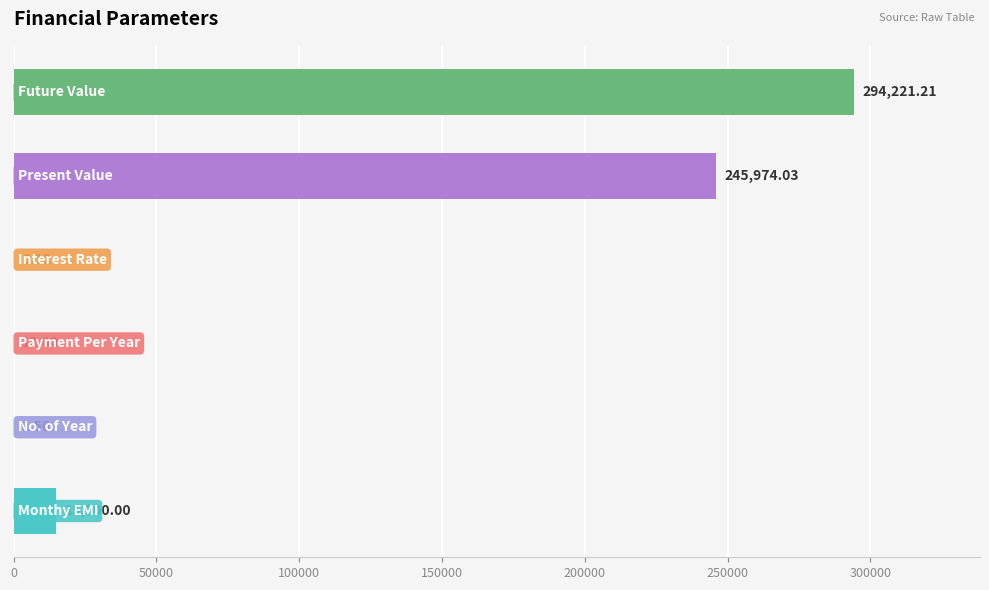

How many categories are shown in the chart?

6